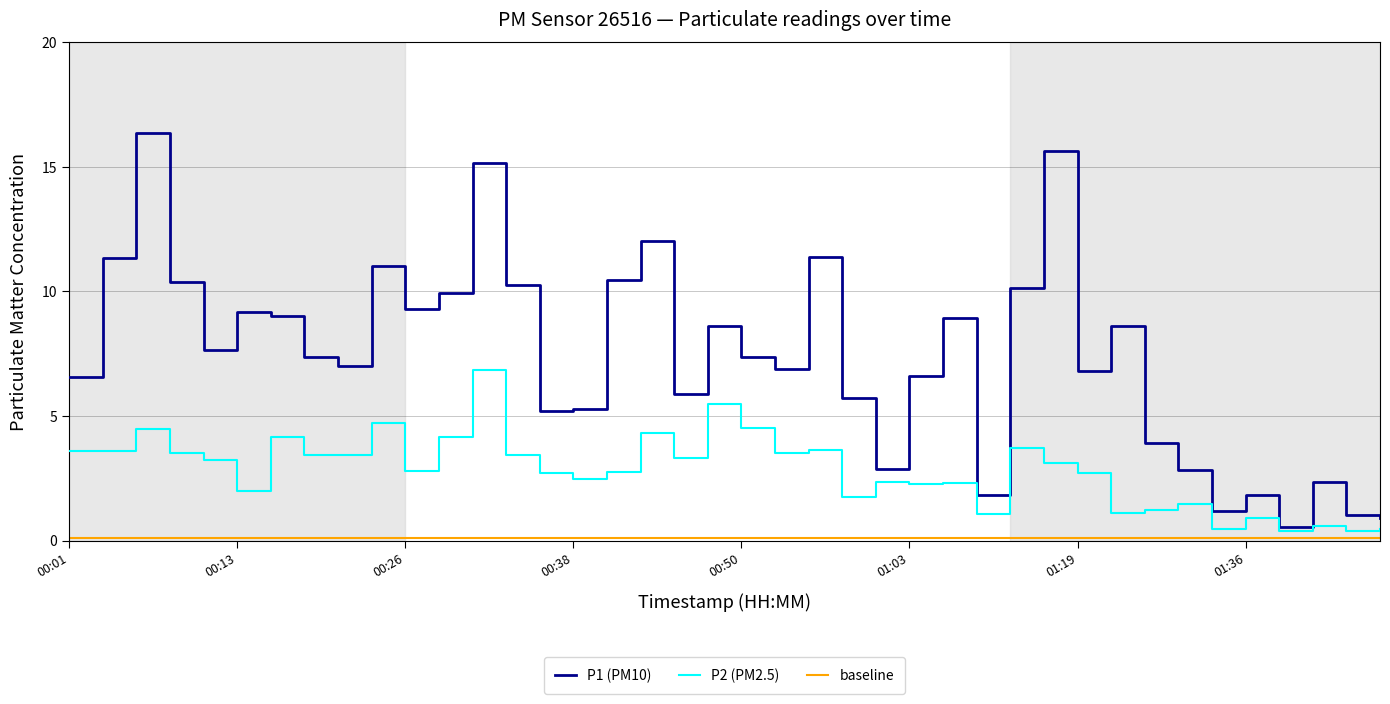

Is the value of P1 at 00:21 greater than the value of P2 at 01:03?

Yes